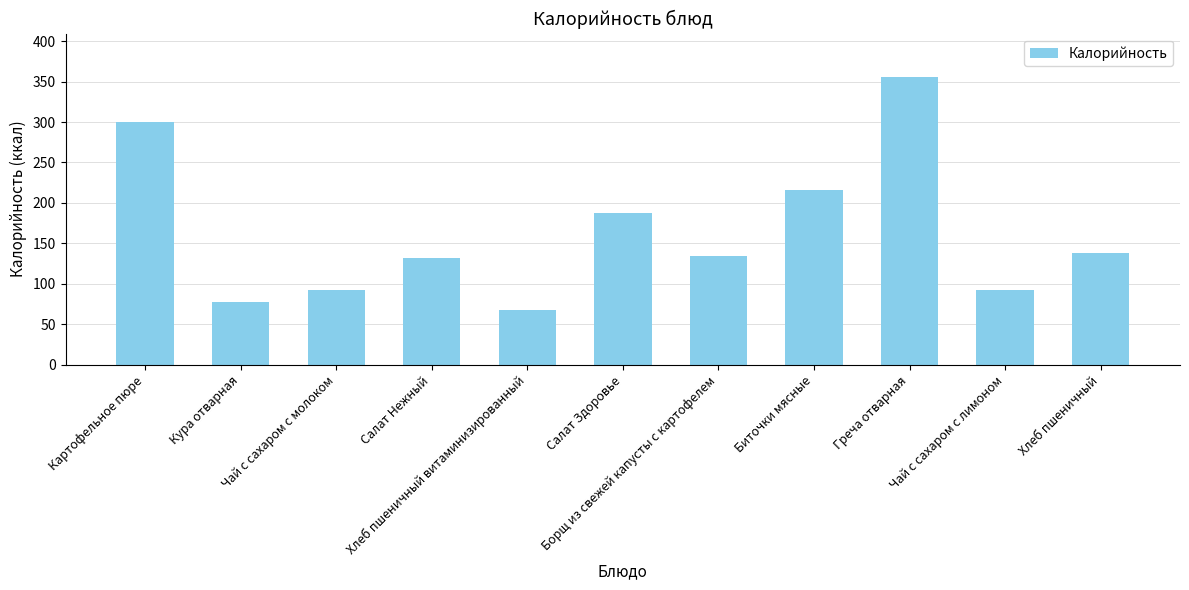

How many data points are less than 134?

5